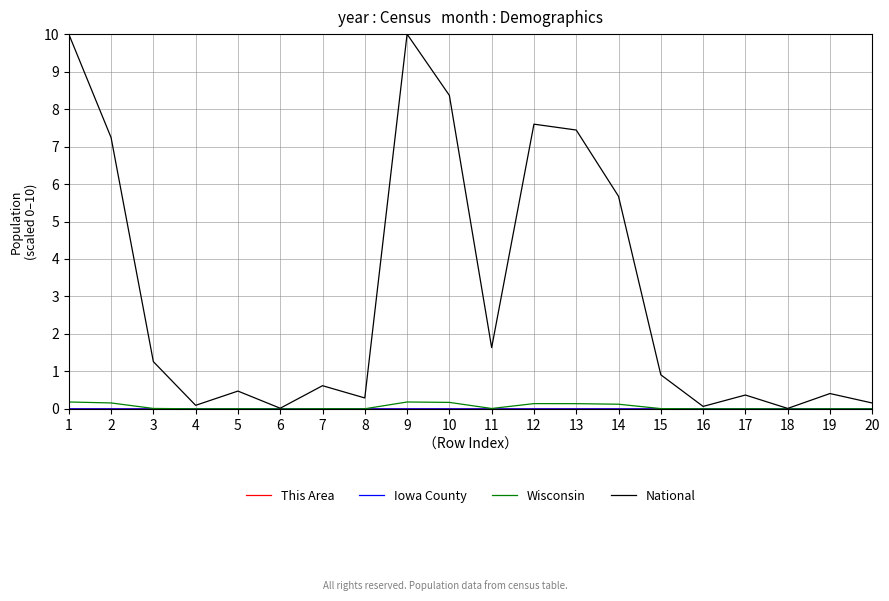

Which series has the largest total across all categories?

National